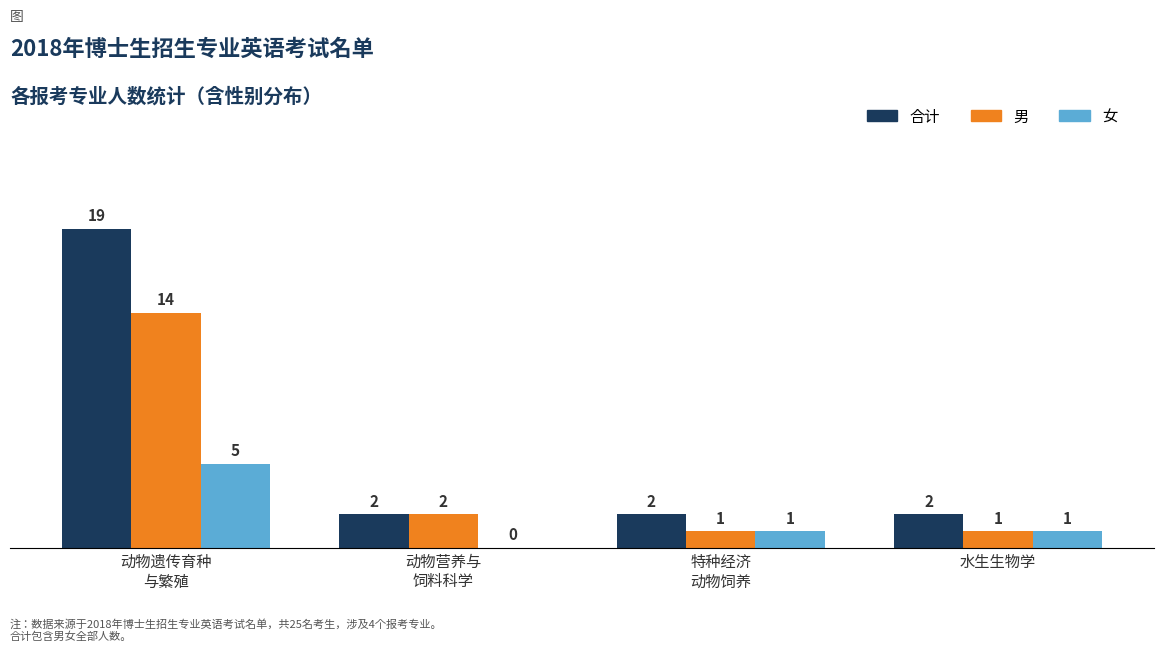

How many 女 values are between 1 and 5?

3